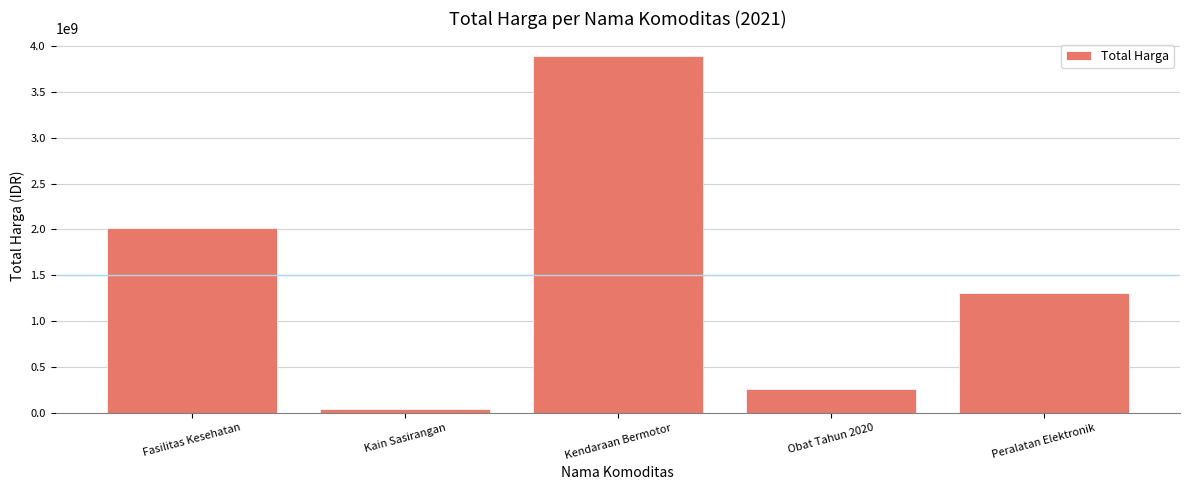

Reading left to right, list all the values displayed in this chart.

2020217015	38075000	3888564100	257275170	1311219800